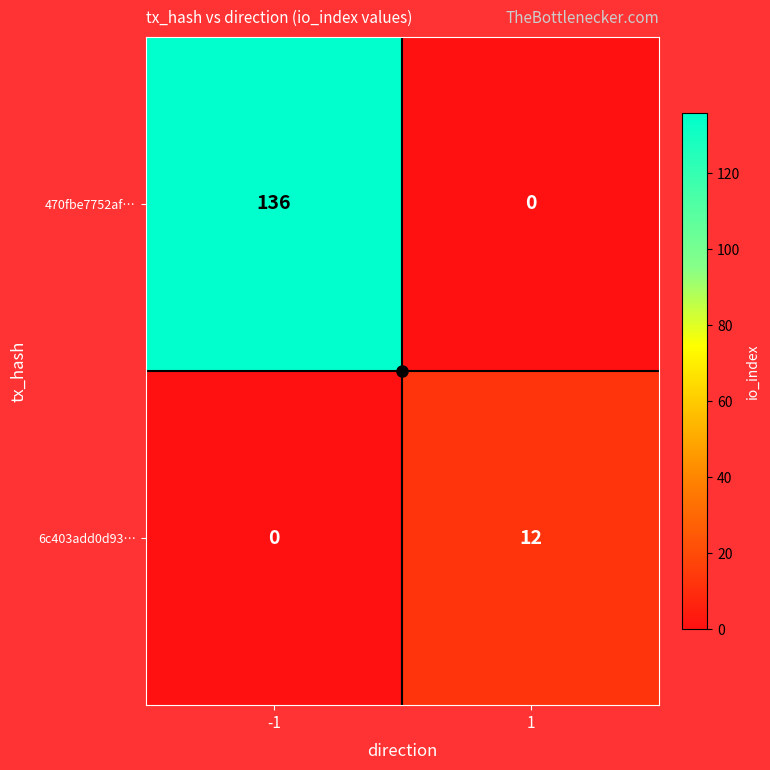

What is the sum of all 470fbe7752af… values?

136